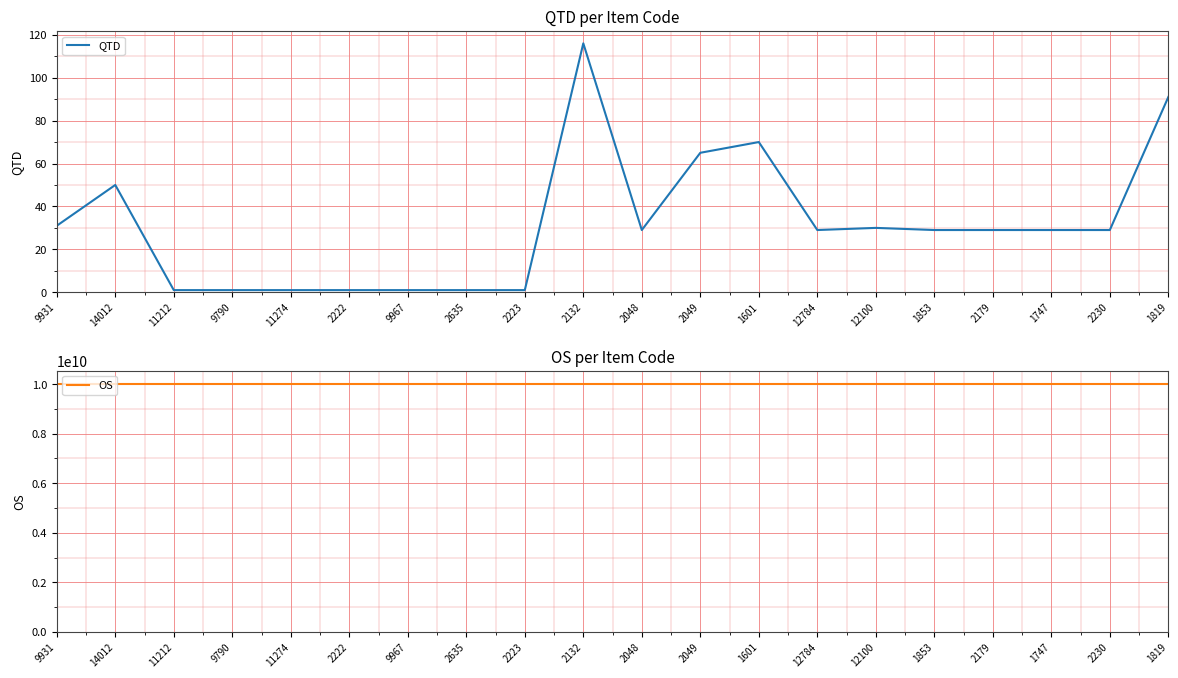

Which series changed the most between 9790 and 2132?

QTD